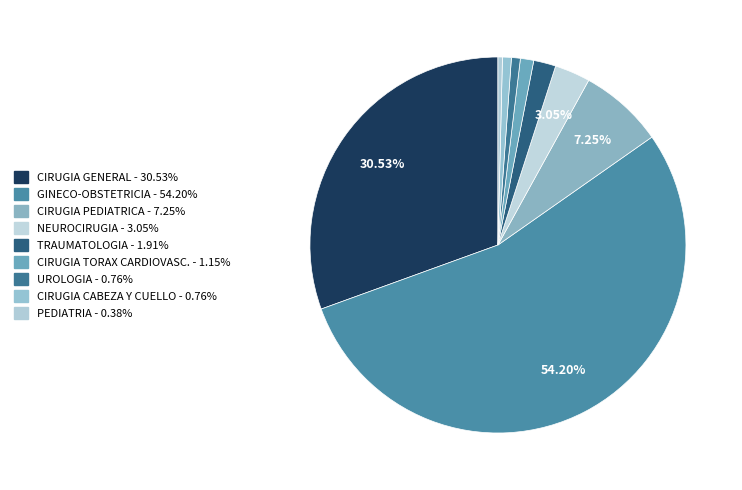

What percentage is the CIRUGIA GENERAL slice, to the nearest percent?

31%